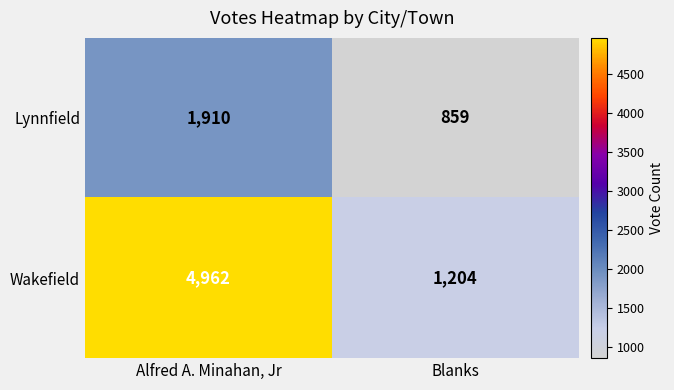

What is the smallest value displayed?

859